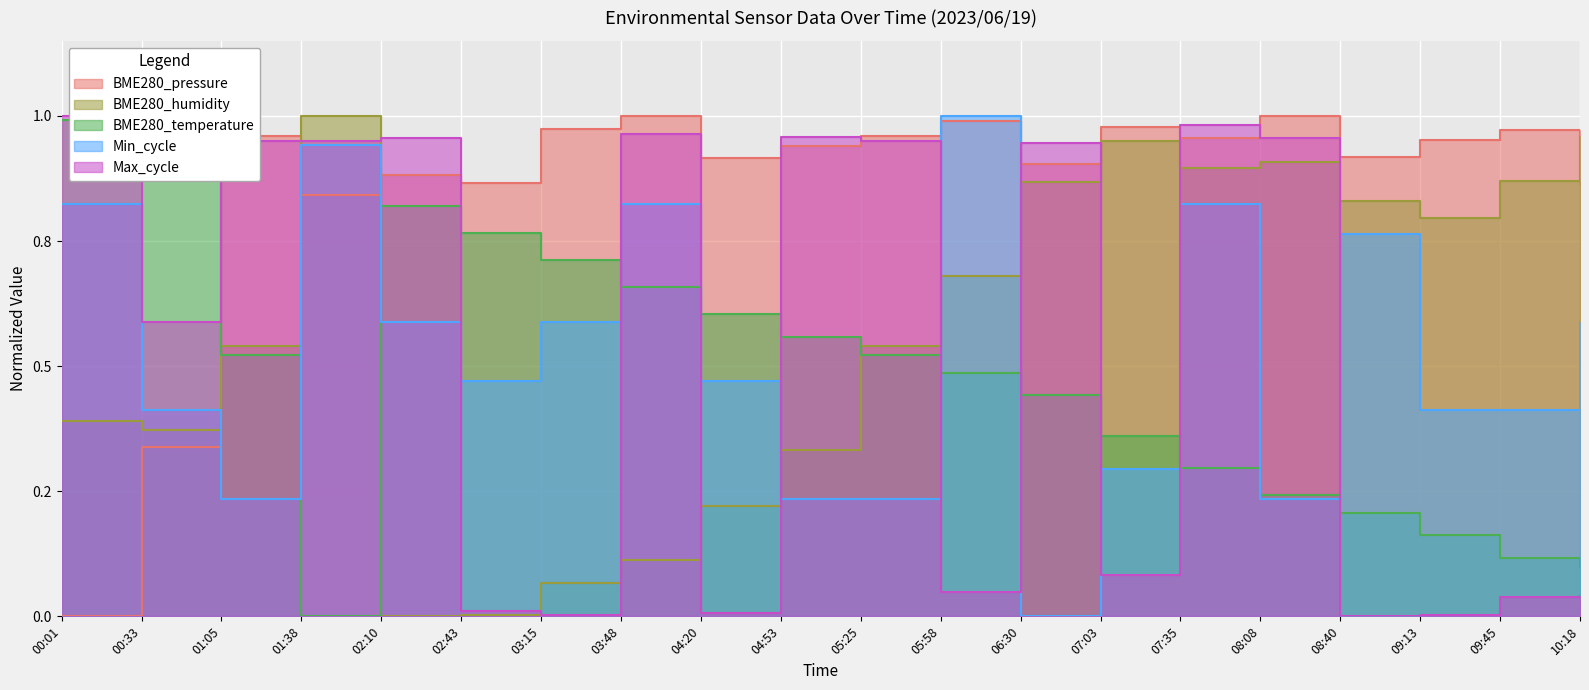

What is the label of the 1st point from the right?

10:18